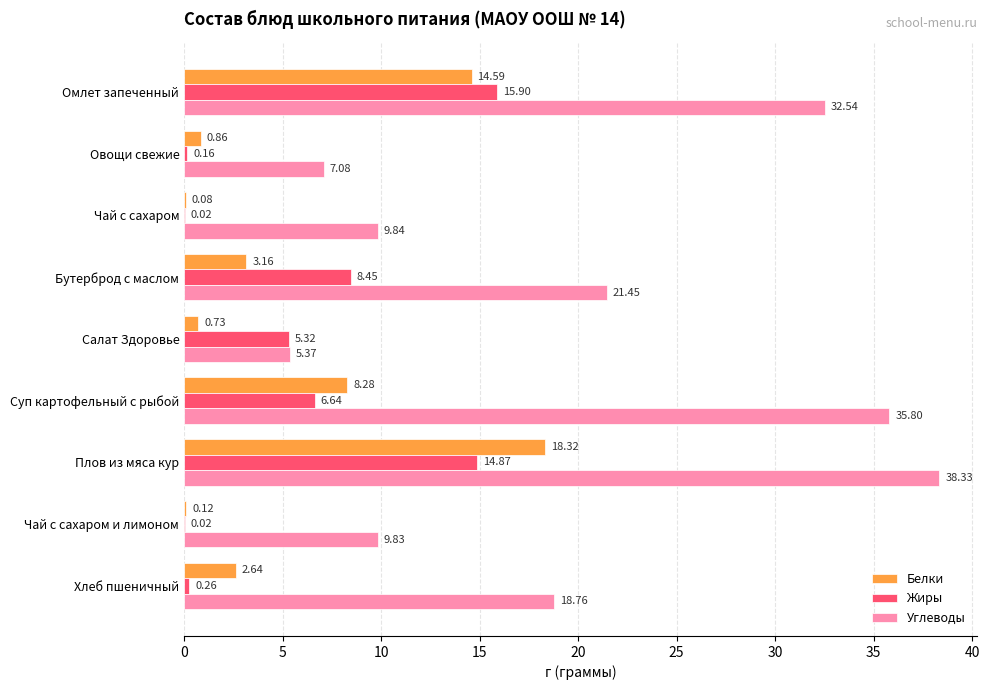

Between Омлет запеченный and Салат Здоровье, which series saw the biggest shift?

Углеводы